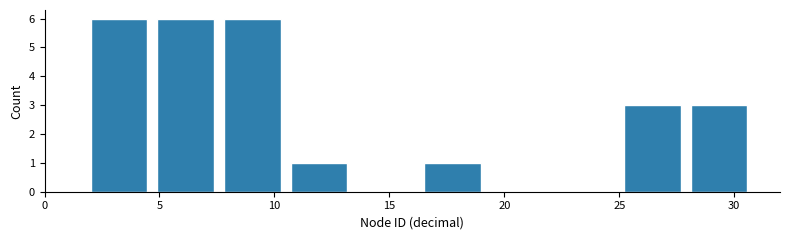

Reading left to right, transcribe this chart: for each bar, give the range it covers on the x-axis and its height. Neither the bar edges nor the heights are printed on the chart, so give them approximately, as read against the axes.

2.0 to 4.9: 6
4.9 to 7.8: 6
7.8 to 10.7: 6
10.7 to 13.6: 1
13.6 to 16.5: 0
16.5 to 19.4: 1
19.4 to 22.3: 0
22.3 to 25.2: 0
25.2 to 28.1: 3
28.1 to 31.0: 3